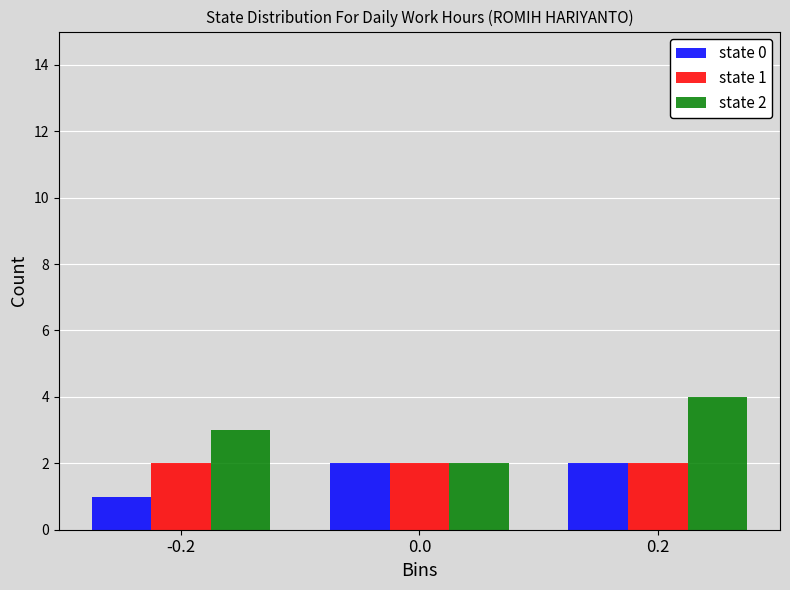

What is the spread (max minus min) of values at 0.2?

2